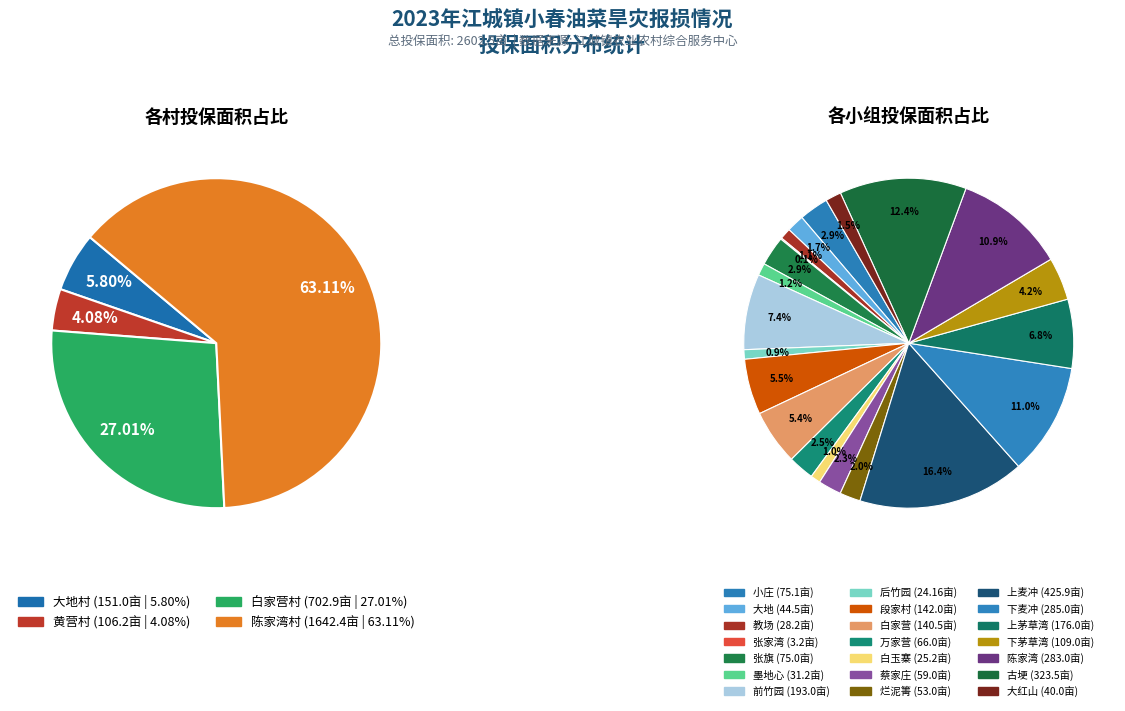

What is the change in value from 教场 to 张旗?

+46.8